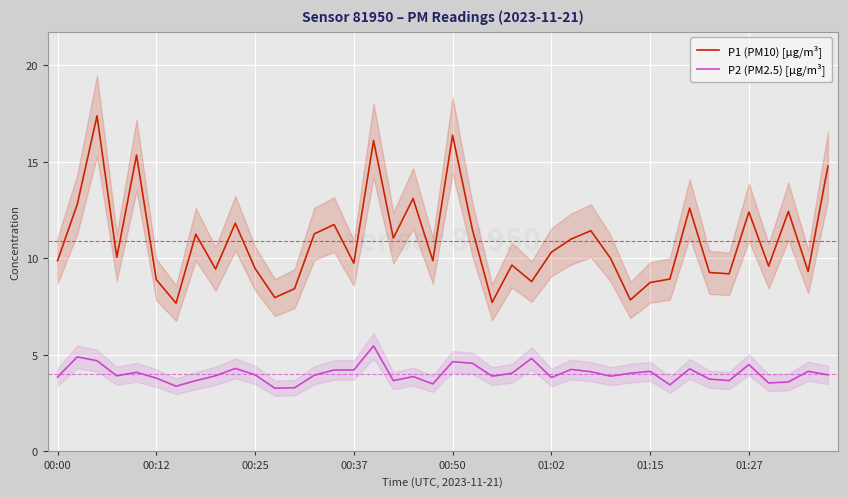

True or false: P2 (PM2.5) [µg/m³] and P1 (PM10) [µg/m³] intersect in this chart.

False